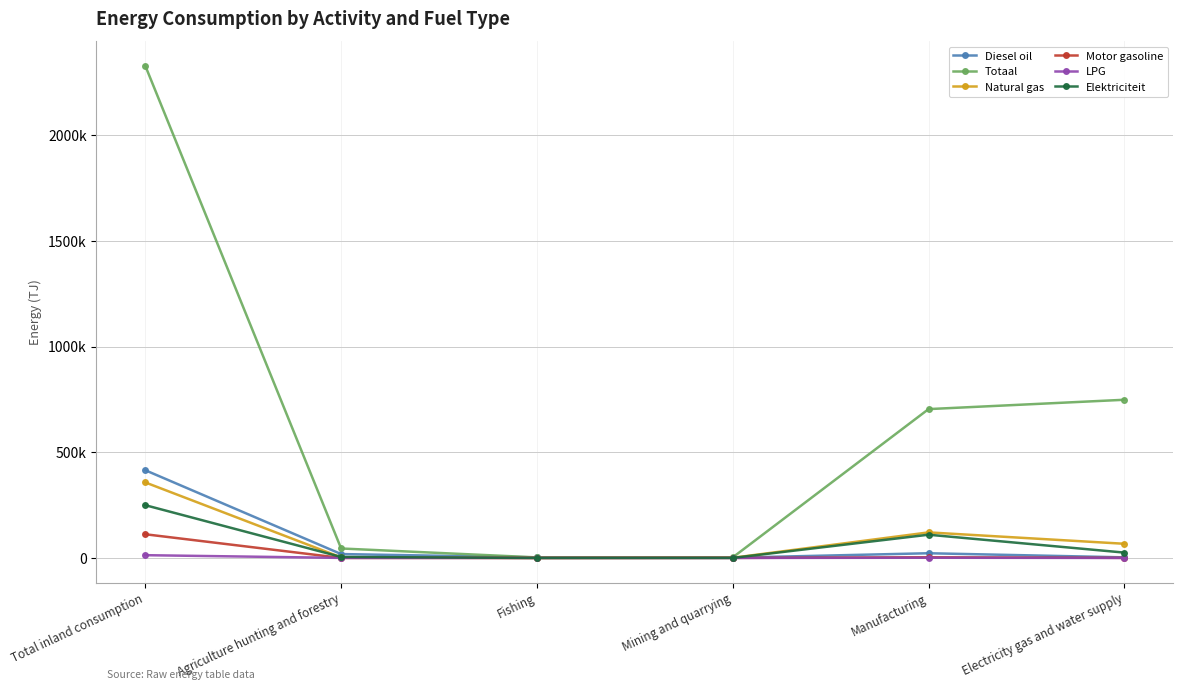

True or false: Diesel oil and Totaal intersect in this chart.

False